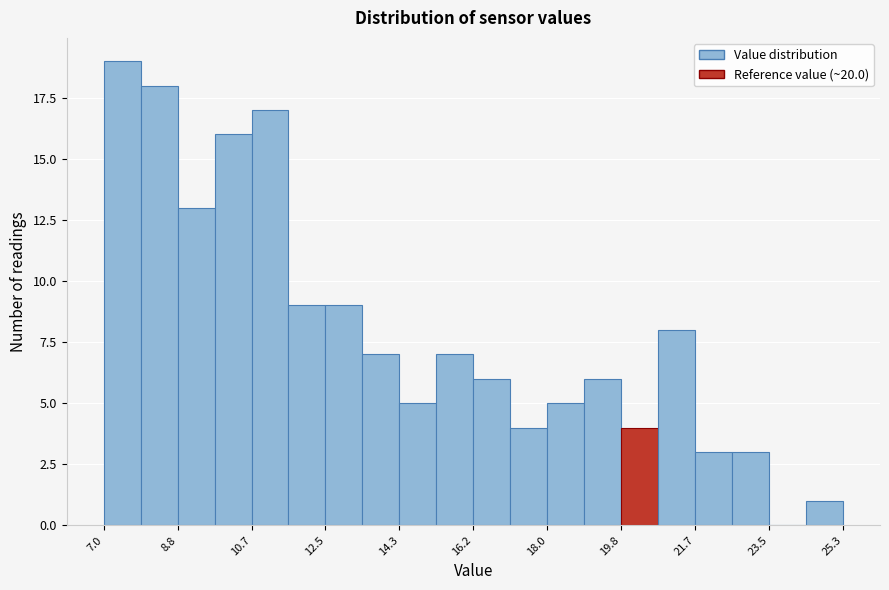

Reading left to right, transcribe this chart: for each bar, give the range it covers on the x-axis and its height. Neither the bar edges nor the heights are printed on the chart, so give them approximately, as read against the axes.

7.0 to 8.0: 19
8.0 to 8.8: 18
8.8 to 9.8: 13
9.8 to 10.6: 16
10.6 to 11.6: 17
11.6 to 12.4: 9
12.4 to 13.4: 9
13.4 to 14.4: 7
14.4 to 15.2: 5
15.2 to 16.2: 7
16.2 to 17.0: 6
17.0 to 18.0: 4
18.0 to 19.0: 5
19.0 to 19.8: 6
19.8 to 20.8: 4
20.8 to 21.6: 8
21.6 to 22.6: 3
22.6 to 23.4: 3
23.4 to 24.4: 0
24.4 to 25.4: 1